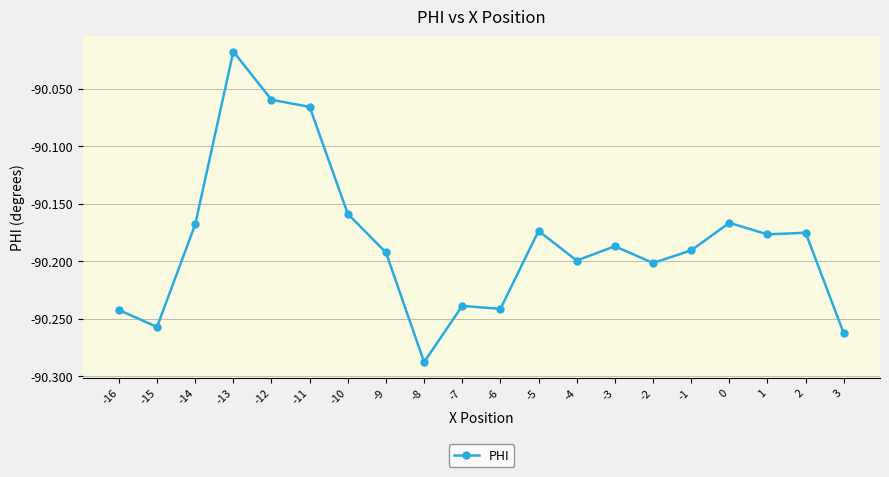

What is the change in value from -6 to 0?

+0.1